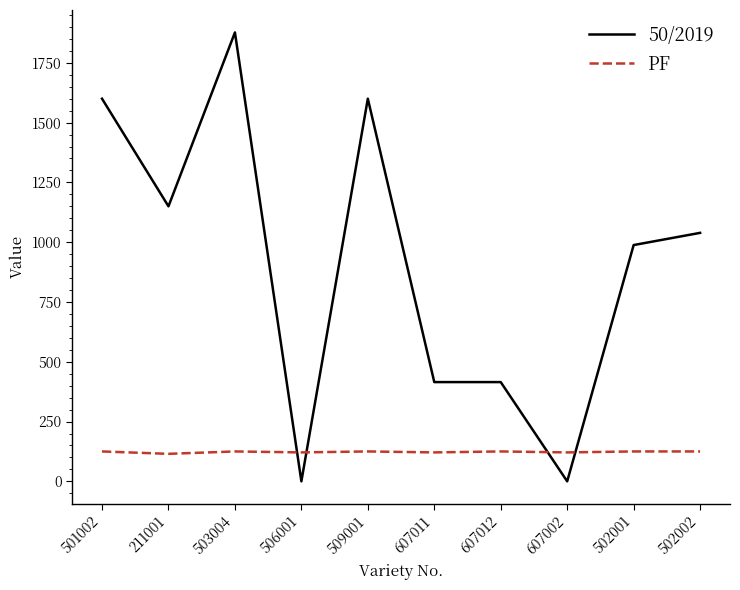

What is the difference between the 50/2019 values at 506001 and 501002?

1600